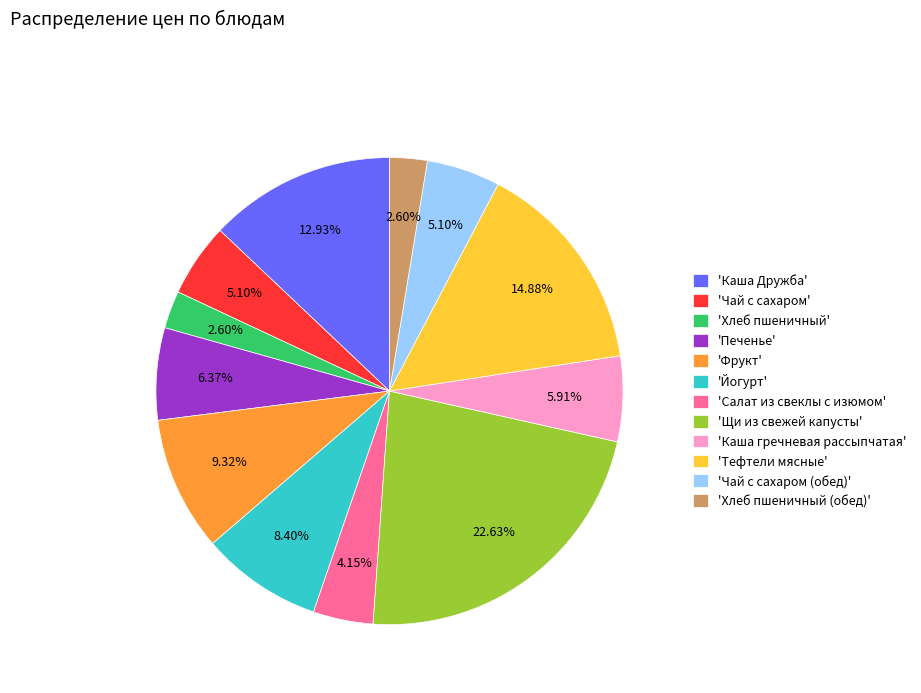

What is the largest slice in the pie chart?

'Щи из свежей капусты'